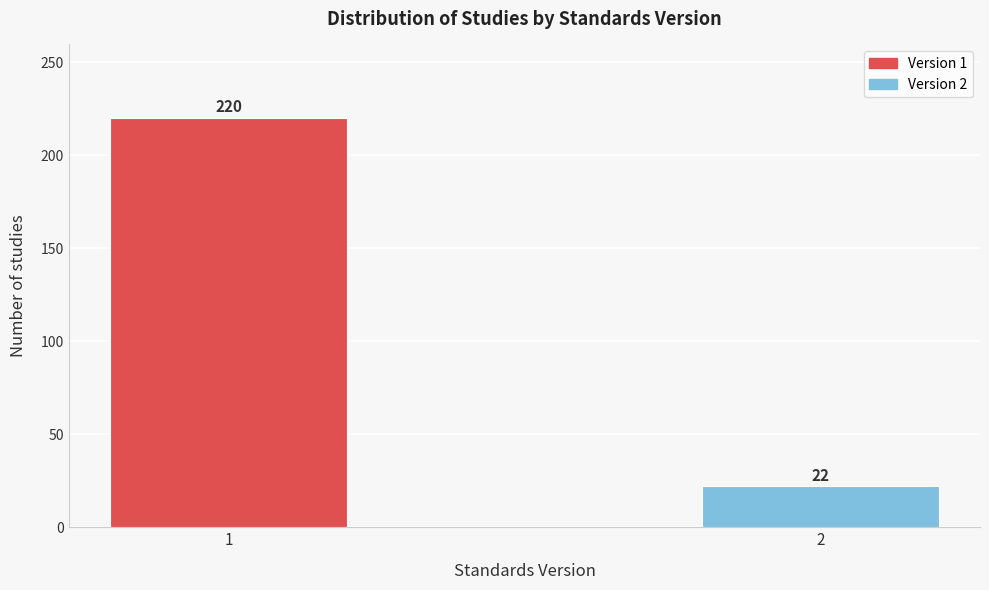

Reading right to left, list all the values displayed in this chart.

2=22	1=220